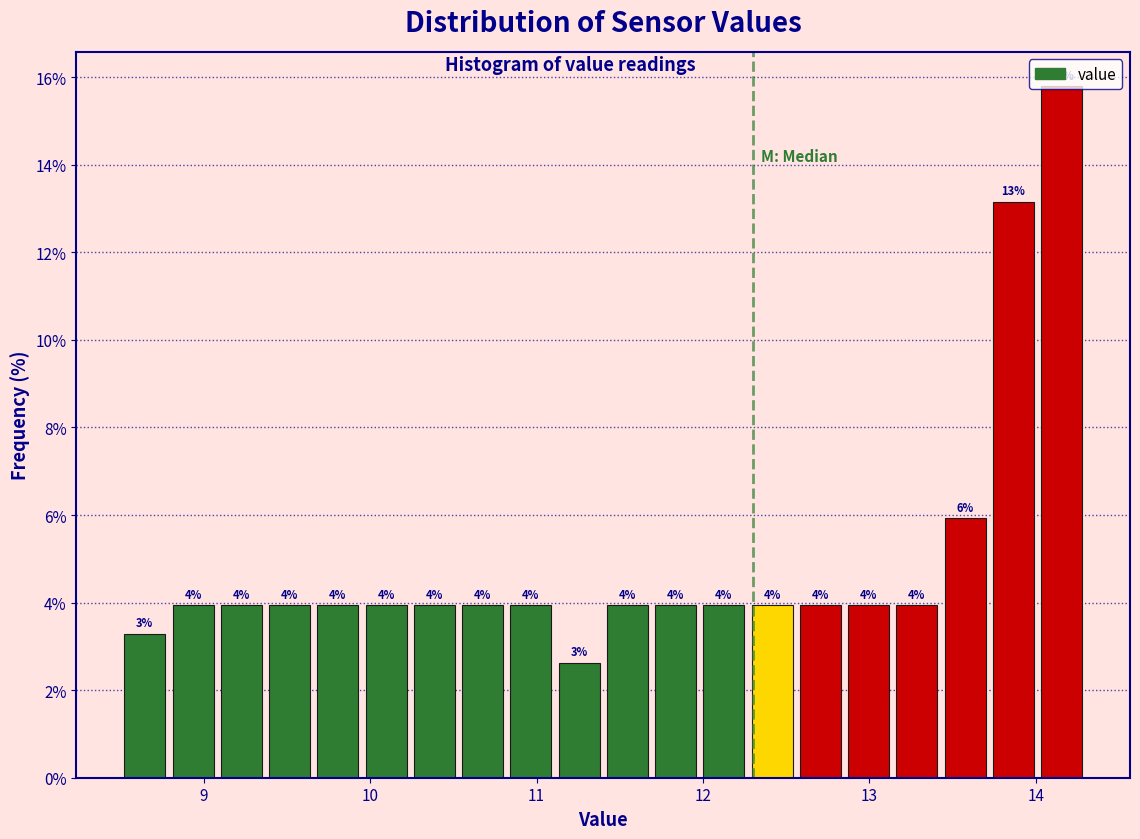

Read against the x-axis, roughly where is the centre of the tallest bar?

14.2